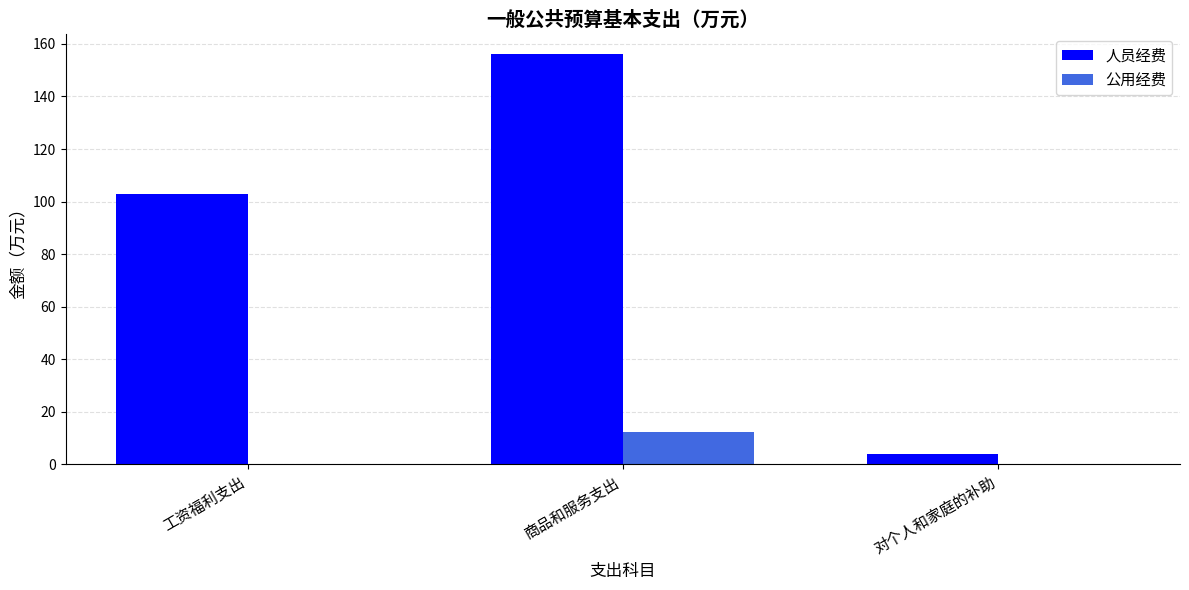

At which label does 公用经费 reach its peak?

商品和服务支出